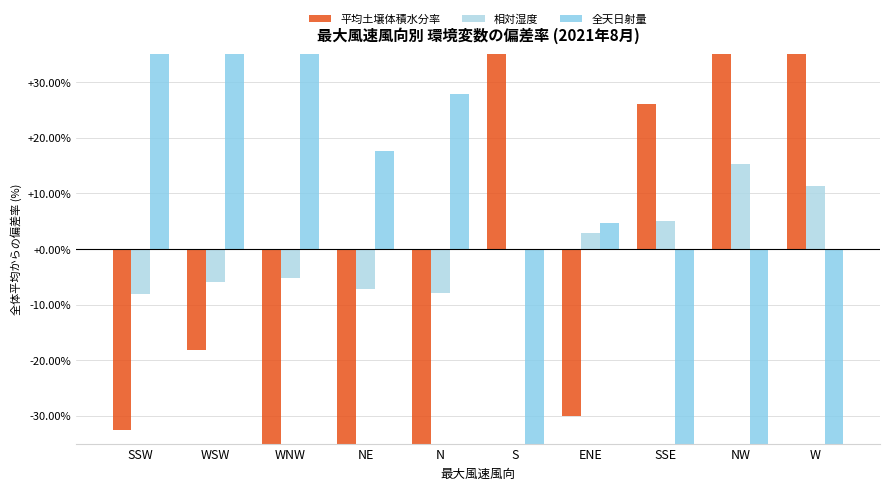

Rank the categories by 全天日射量 value from lowest to highest.

S, SSE, NW, W, ENE, NE, N, WSW, WNW, SSW